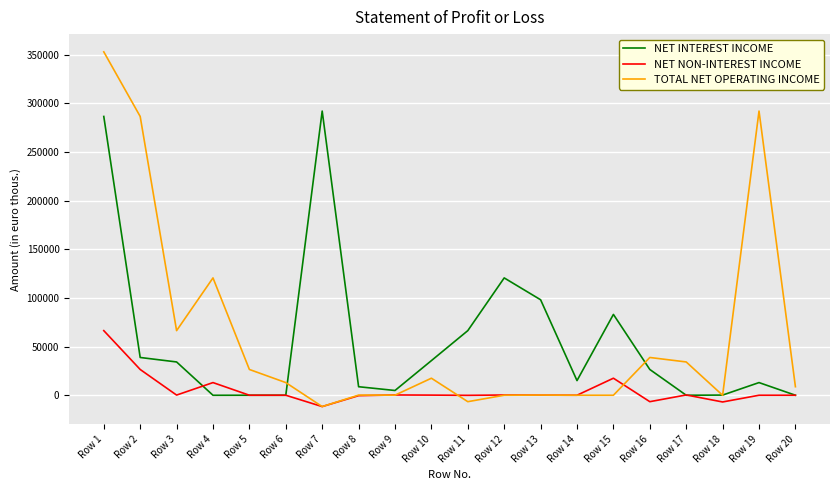

At which category does the chart reach its minimum across all series?

Row 7